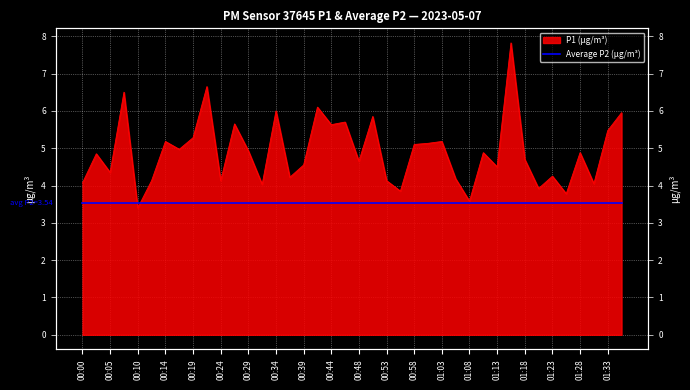

Reading left to right, list all the values displayed in this chart.

4.1	4.8	4.3	6.5	3.4	4.1	5.2	5.0	5.3	6.7	4.1	5.7	4.9	4.0	6.0	4.2	4.5	6.1	5.6	5.7	4.7	5.8	4.1	3.9	5.1	5.1	5.2	4.2	3.6	4.9	4.5	7.8	4.7	3.9	4.2	3.8	4.9	4.0	5.5	6.0